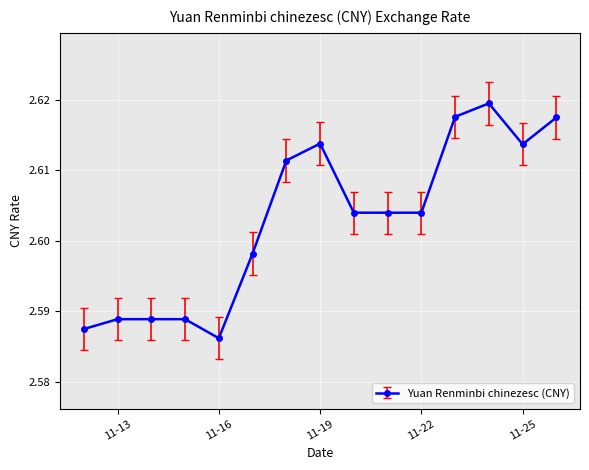

How many values are between 2 and 3?

15